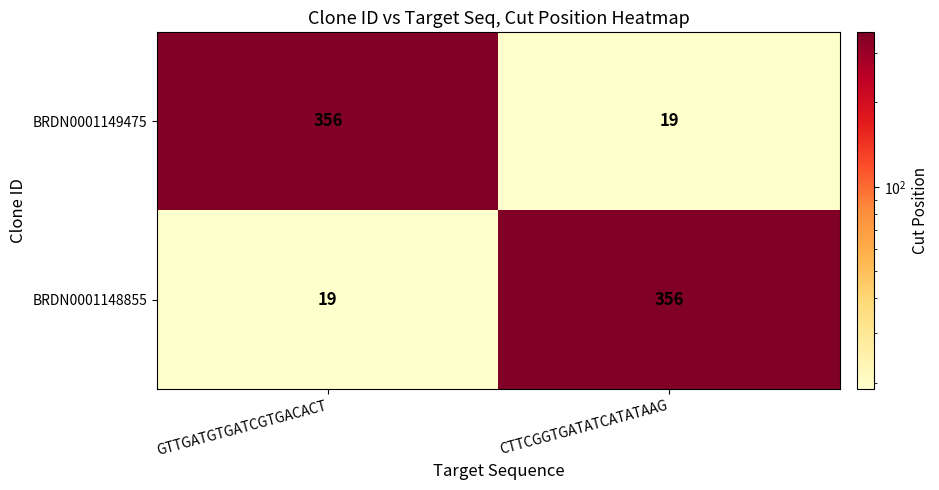

What is the difference between the maximum and minimum values in the BRDN0001148855 series?

337